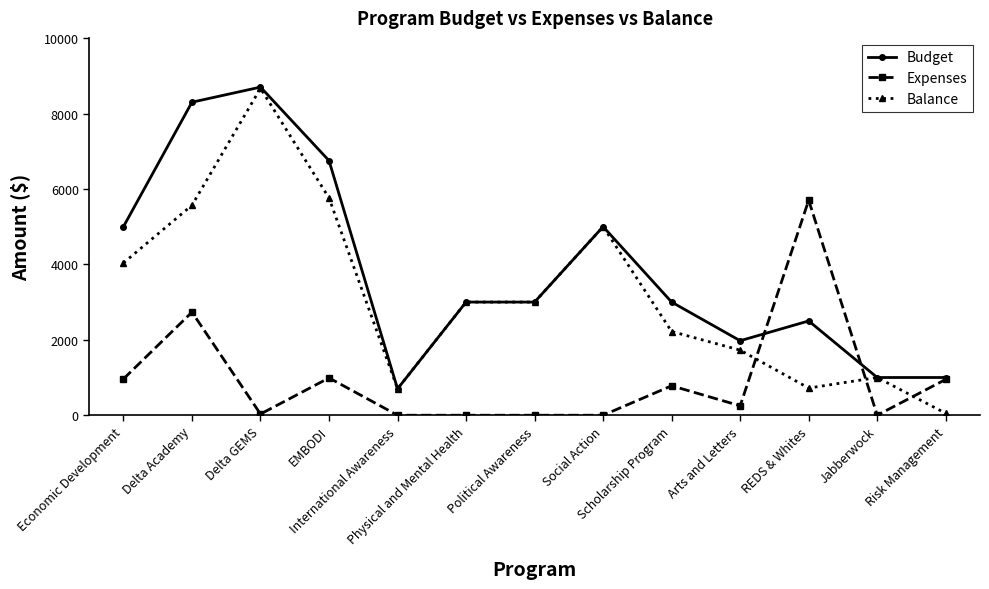

Which series has the widest spread of values?

Balance